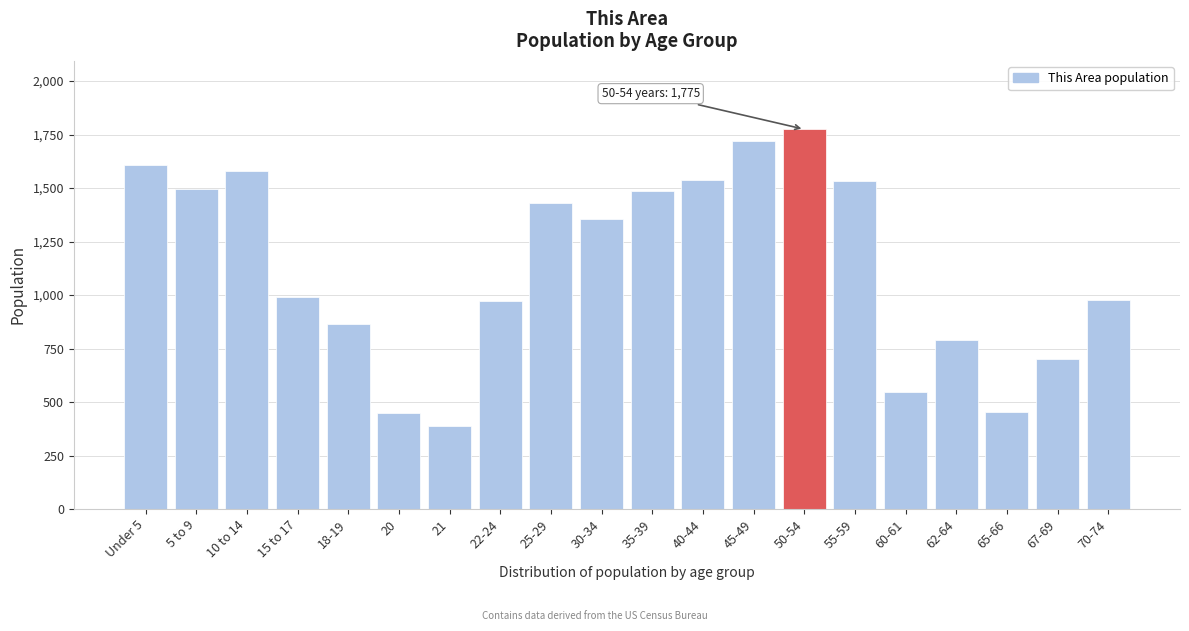

Where is the data nearest to the value 1082?

15 to 17